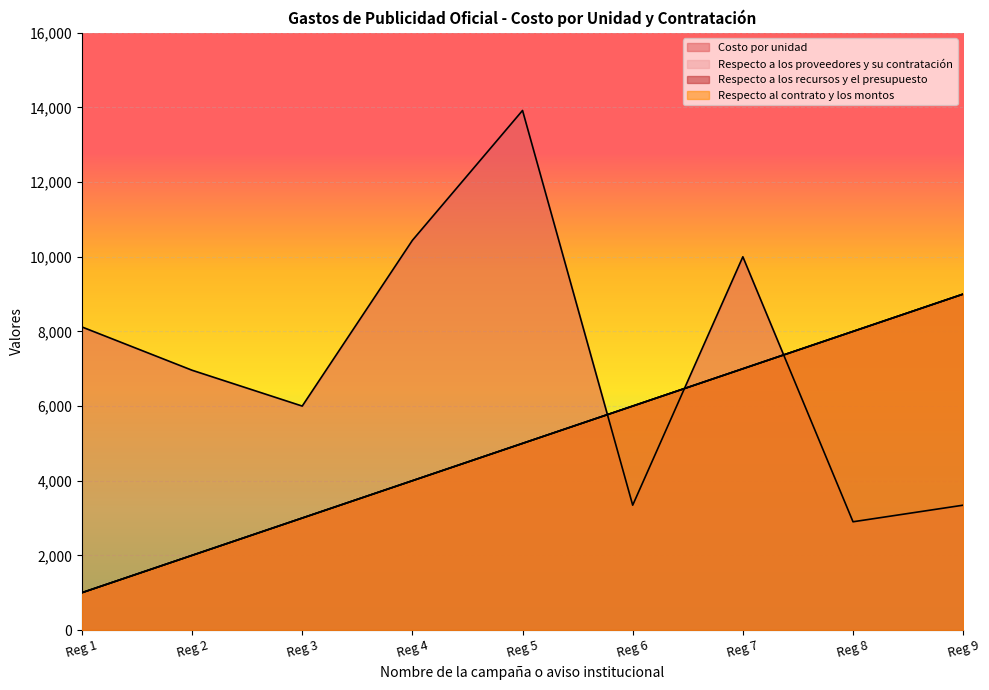

Rank the series by their maximum value, from highest to lowest.

Costo por unidad, Respecto a los proveedores y su contratación, Respecto a los recursos y el presupuesto, Respecto al contrato y los montos